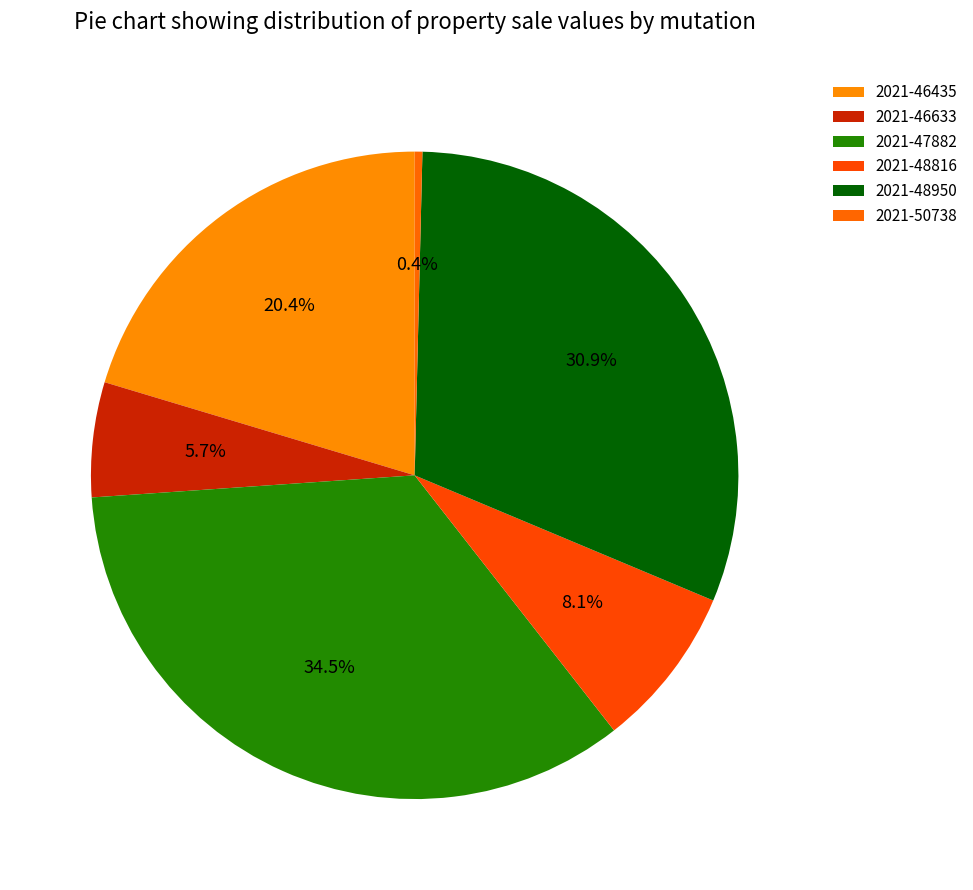

To the nearest percent, what is the combined percentage of 2021-48816 and 2021-50738?

9%